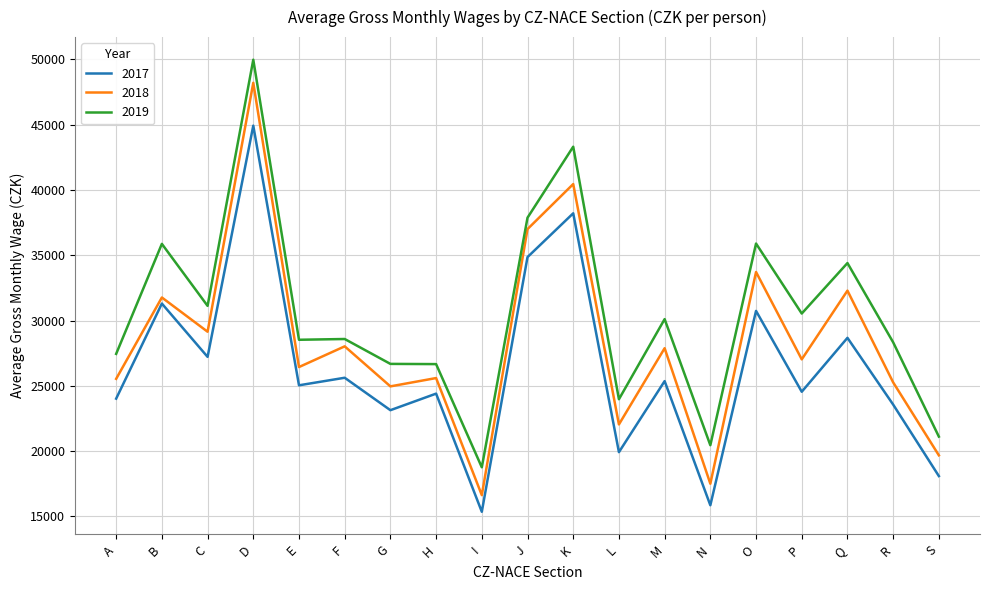

Which category has the lowest value in the 2019 series?

I